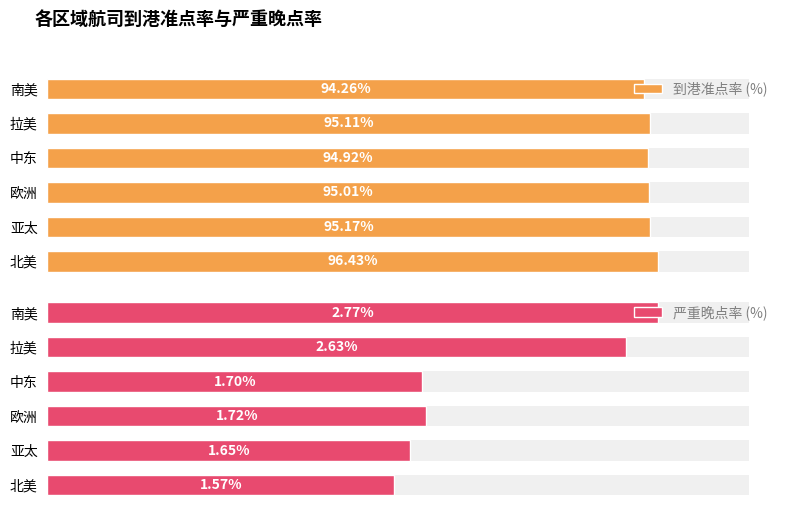

How many data points in 到港准点率 (%) are less than 95?

2